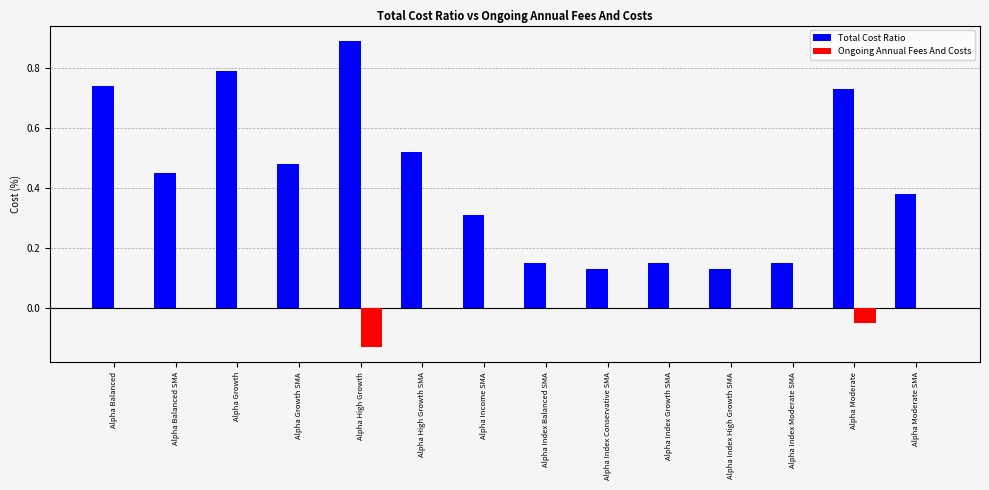

What are all the series names shown in the legend?

Total Cost Ratio, Ongoing Annual Fees And Costs